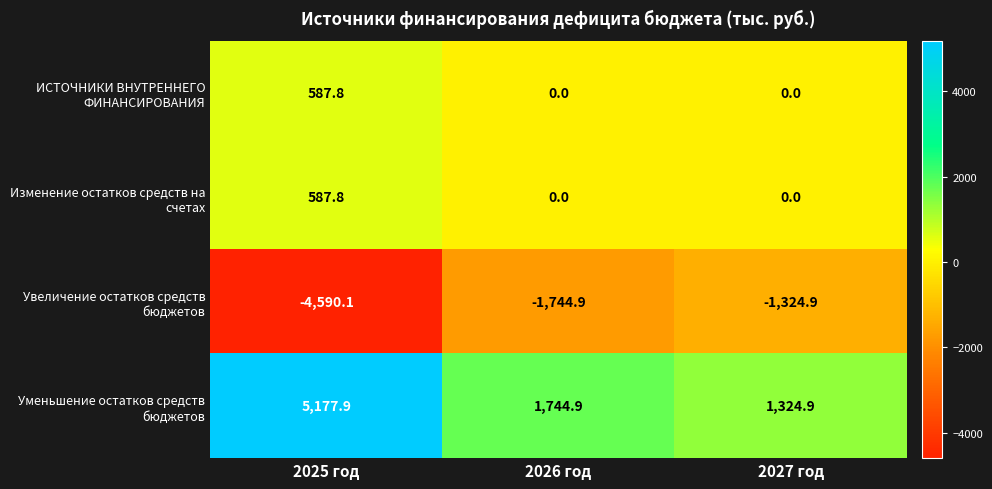

At which category is the sum across all series the highest?

2025 год